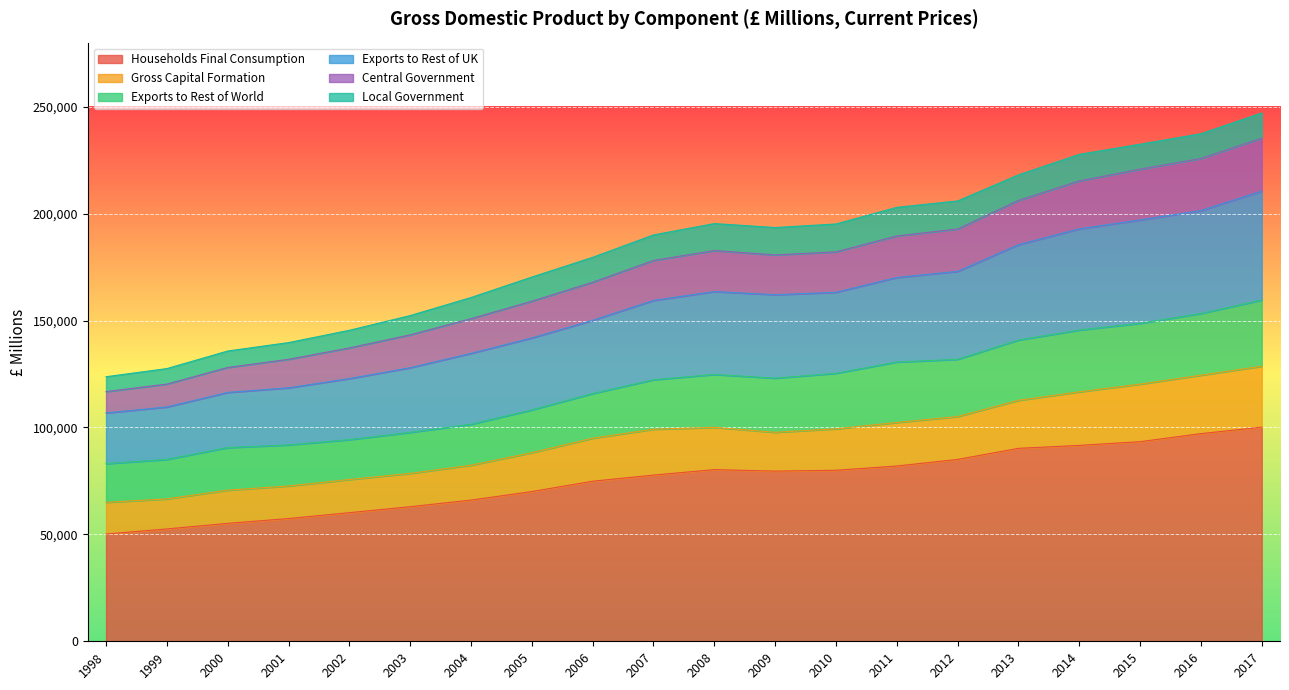

What is the total value across all series at 2004?

160779